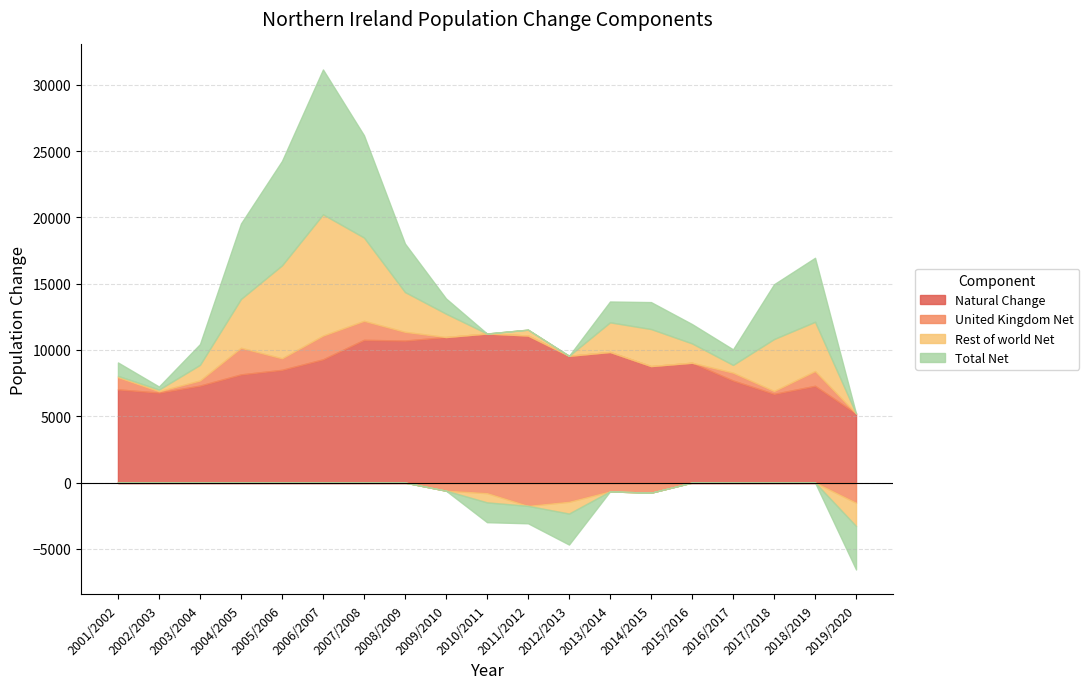

What is the difference between the maximum and minimum values in the Total Net series?

14207